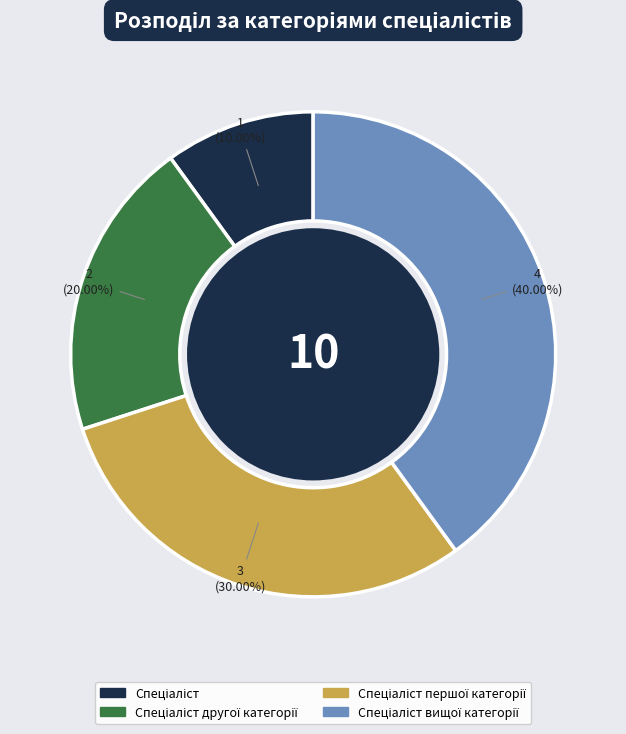

Is there a majority slice in this chart?

No